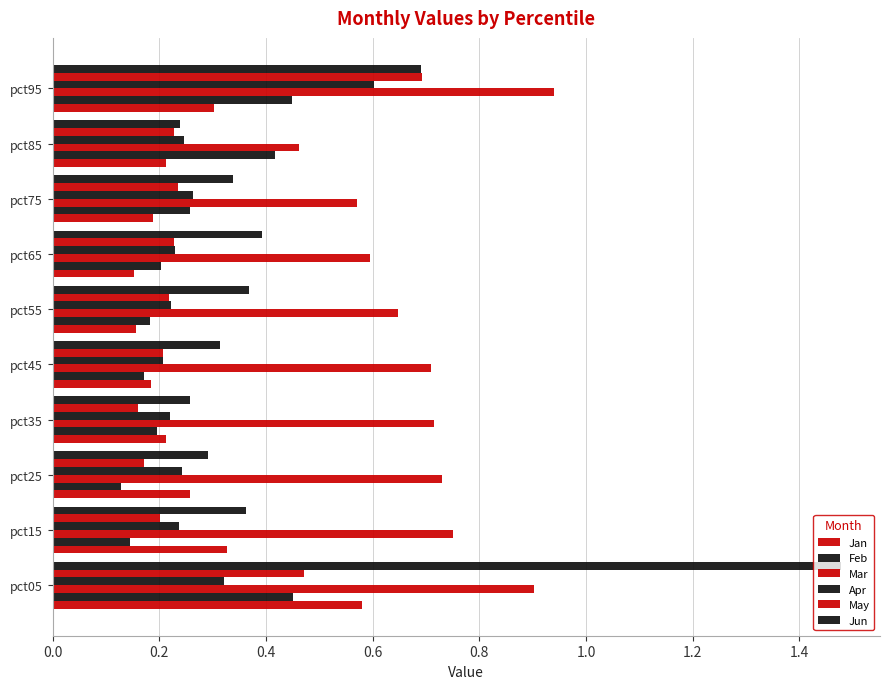

Count the number of categories in the chart.

10